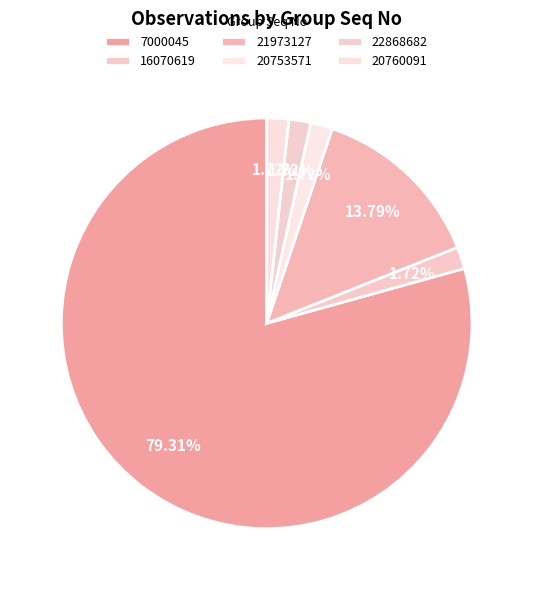

The 7000045 slice represents 94% of the pie. True or false?

False